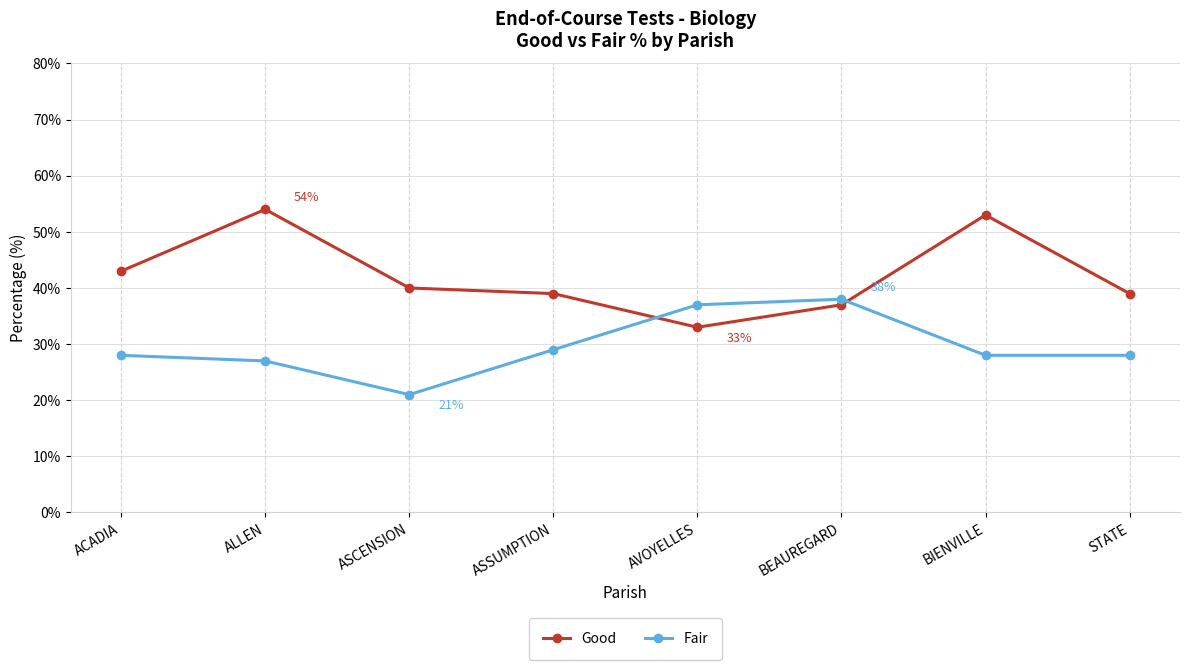

Read the Good value at ASSUMPTION, to the nearest 10.

40